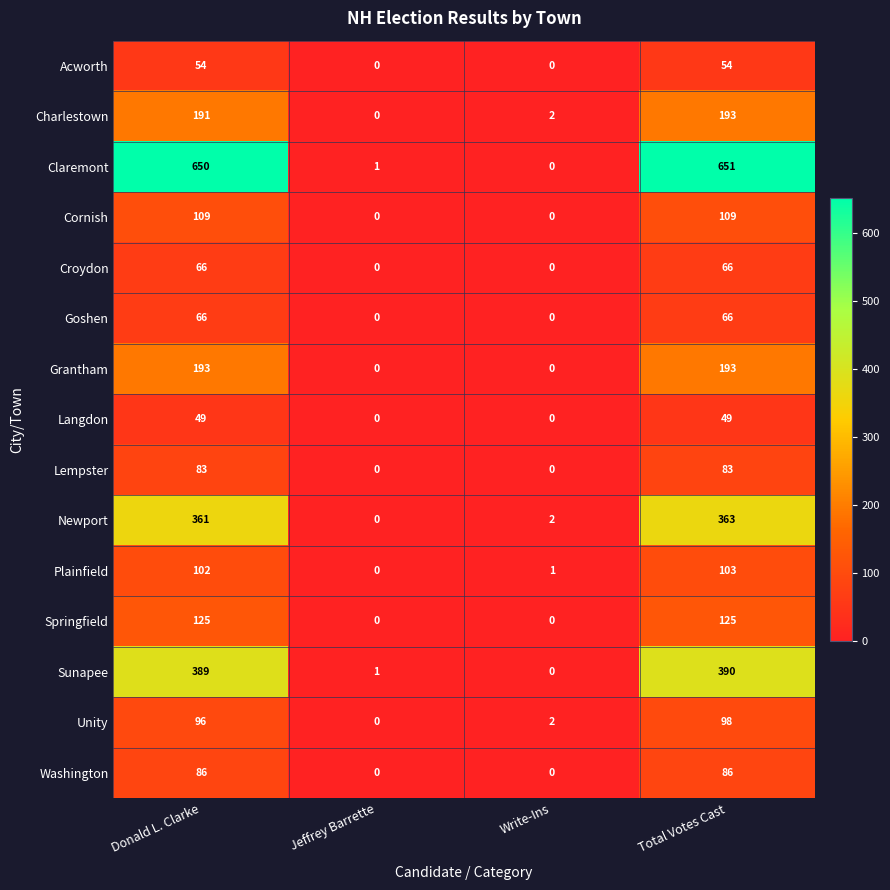

What is the greatest value displayed?

651